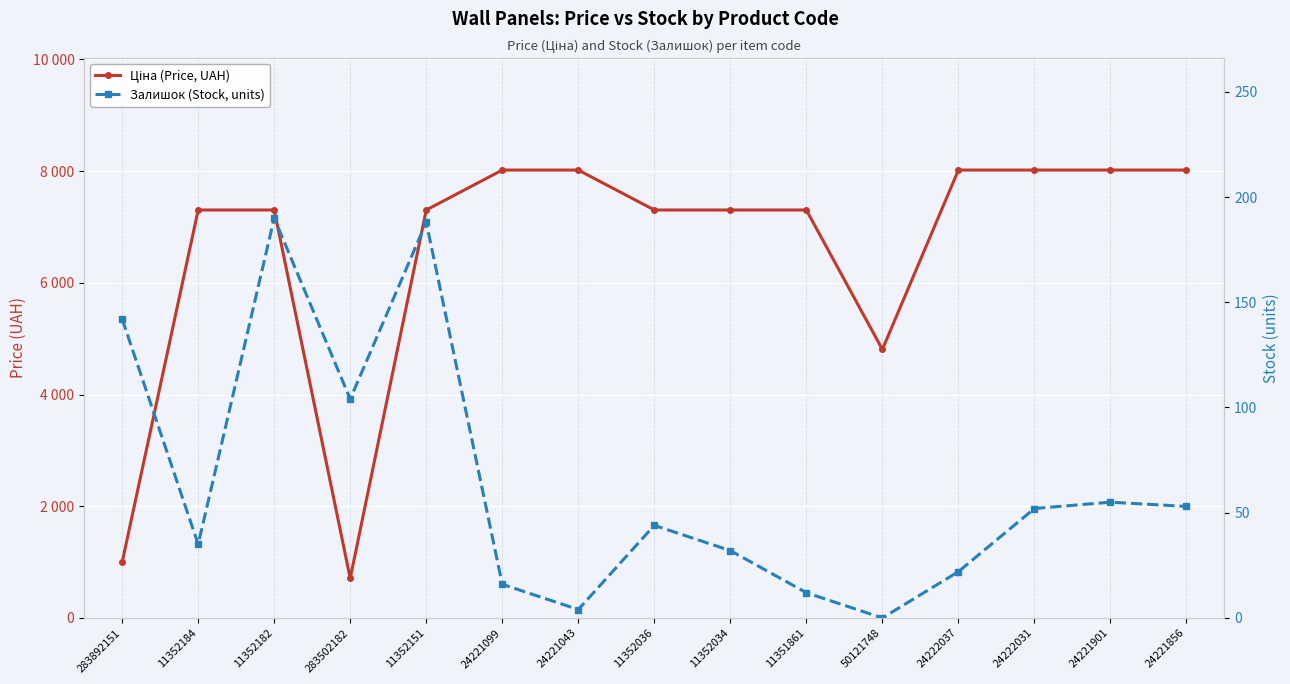

True or false: Залишок (Stock, units) and Ціна (Price, UAH) cross at least once.

False